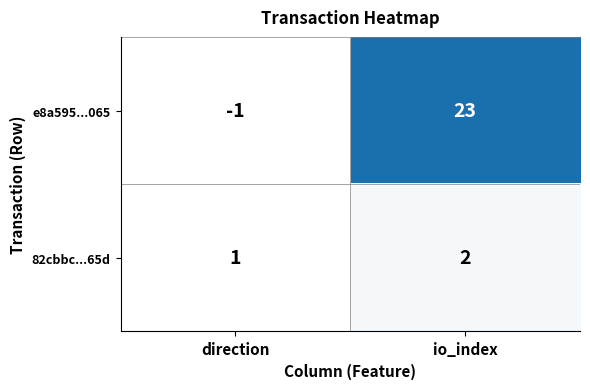

True or false: e8a595...065 has a value of 23 at io_index.

True